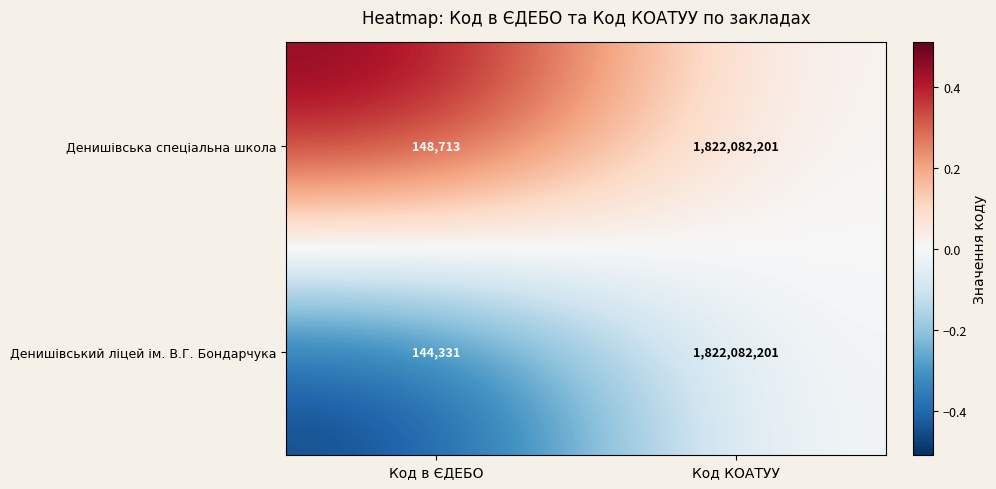

Which series has the largest range (max minus min)?

Денишівський ліцей ім. В.Г. Бондарчука